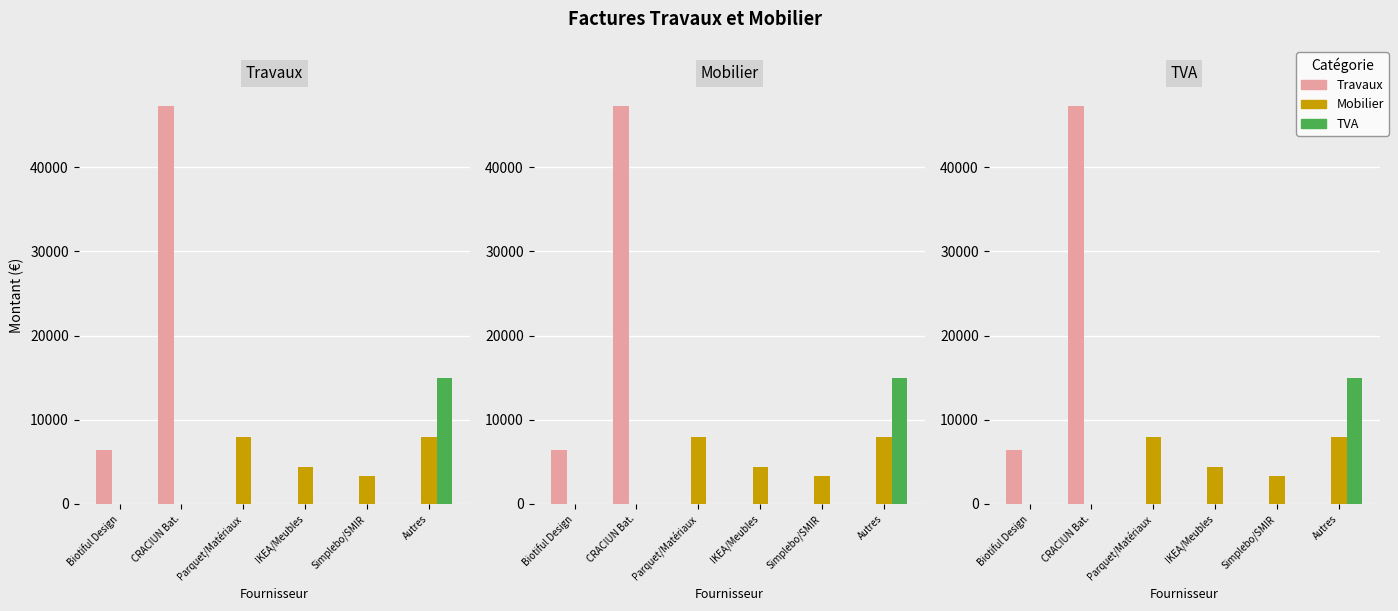

Reading left to right, extract all data points from this chart.

Travaux: 6400.0	47236.8	0.0	0.0	0.0	0.0
Mobilier: 0.0	0.0	7966.0	4427.0	3360.0	7966.0
TVA: 0.0	0.0	0.0	0.0	0.0	15000.0